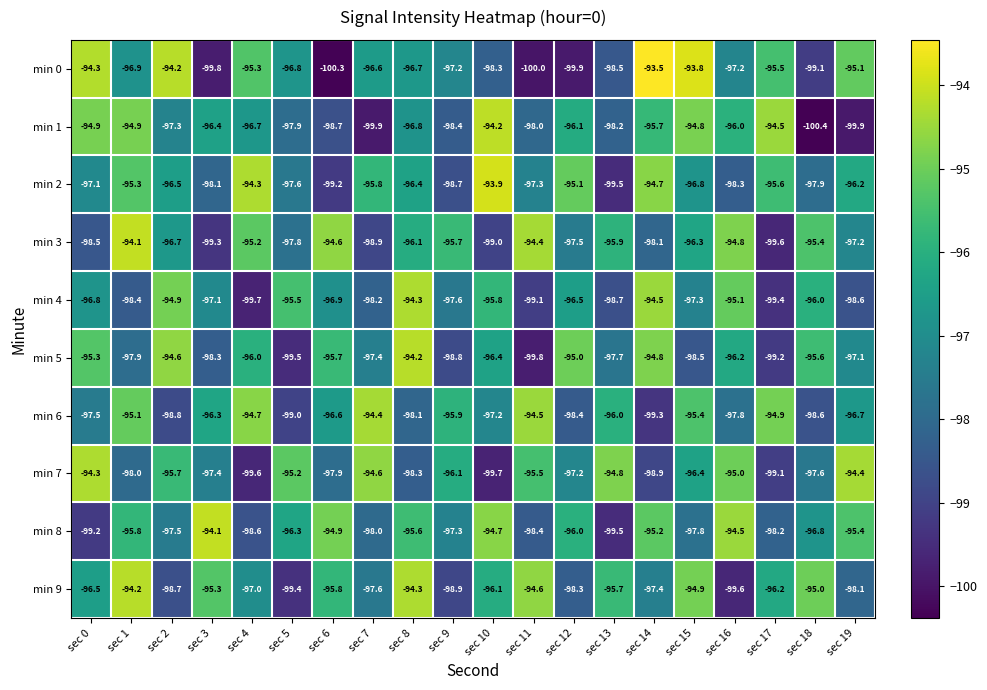

Count the number of data series in this chart.

10